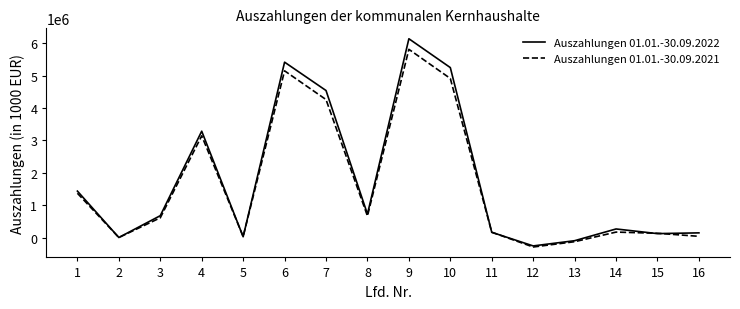

How many lines are shown in the chart?

2